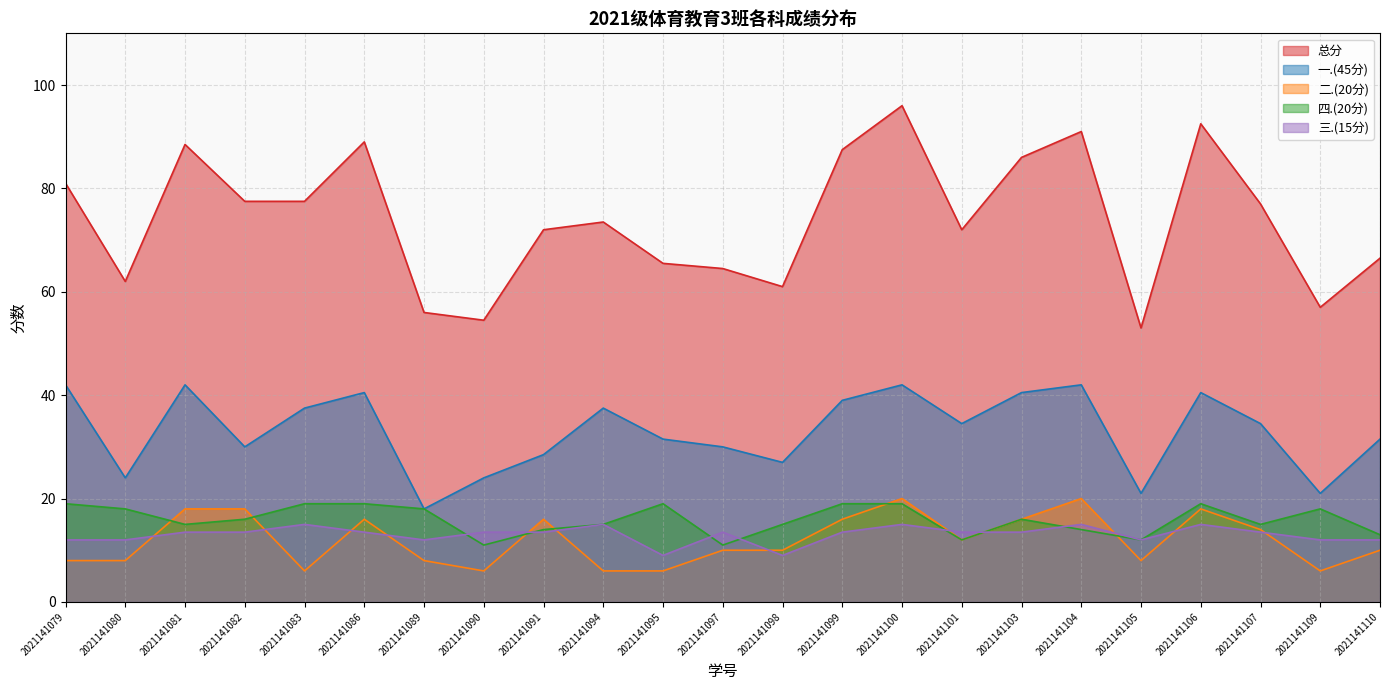

What is the difference between the second highest and second lowest values in the 四.(20分) series?

8.0